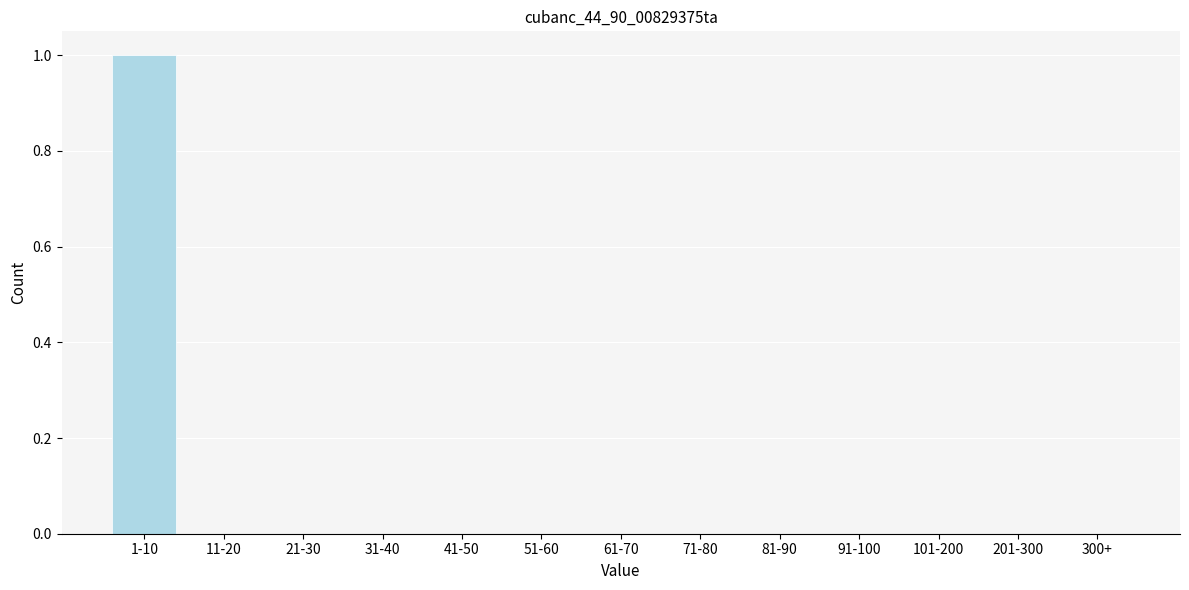

Reading left to right, extract all data points from this chart.

1-10=1	11-20=0	21-30=0	31-40=0	41-50=0	51-60=0	61-70=0	71-80=0	81-90=0	91-100=0	101-200=0	201-300=0	300+=0